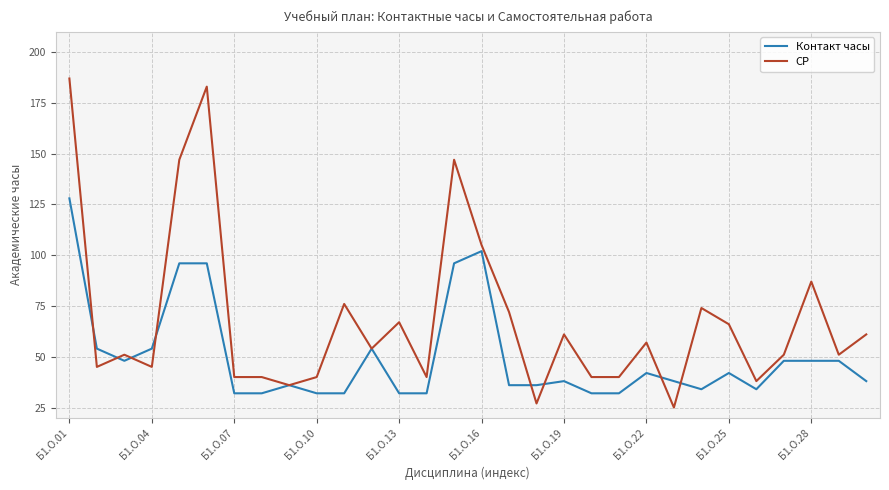

Which series has the widest spread of values?

СР